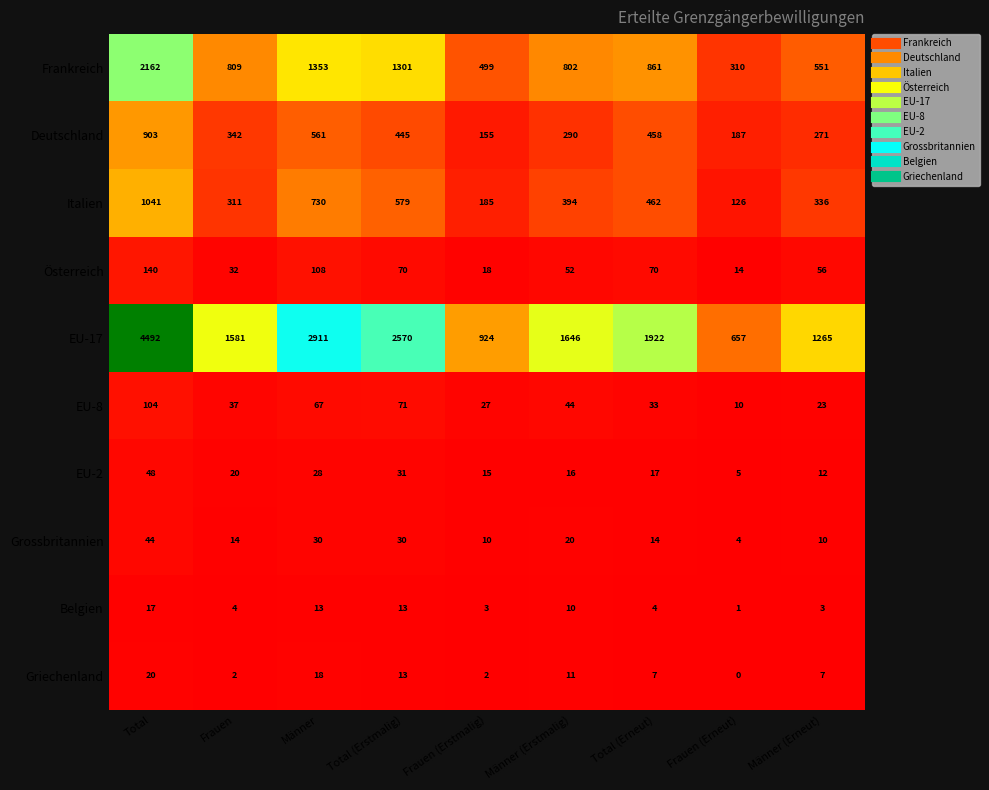

How many data points does each series have?

9